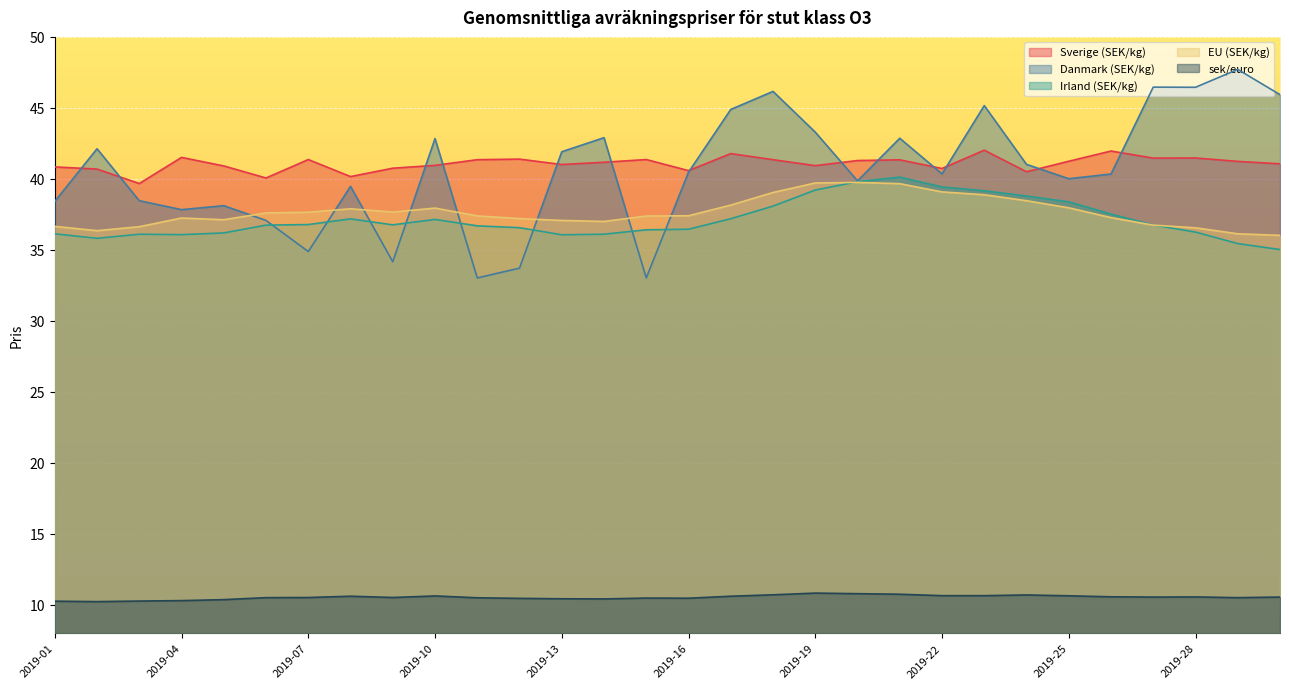

True or false: sek/euro and EU (SEK/kg) intersect in this chart.

False